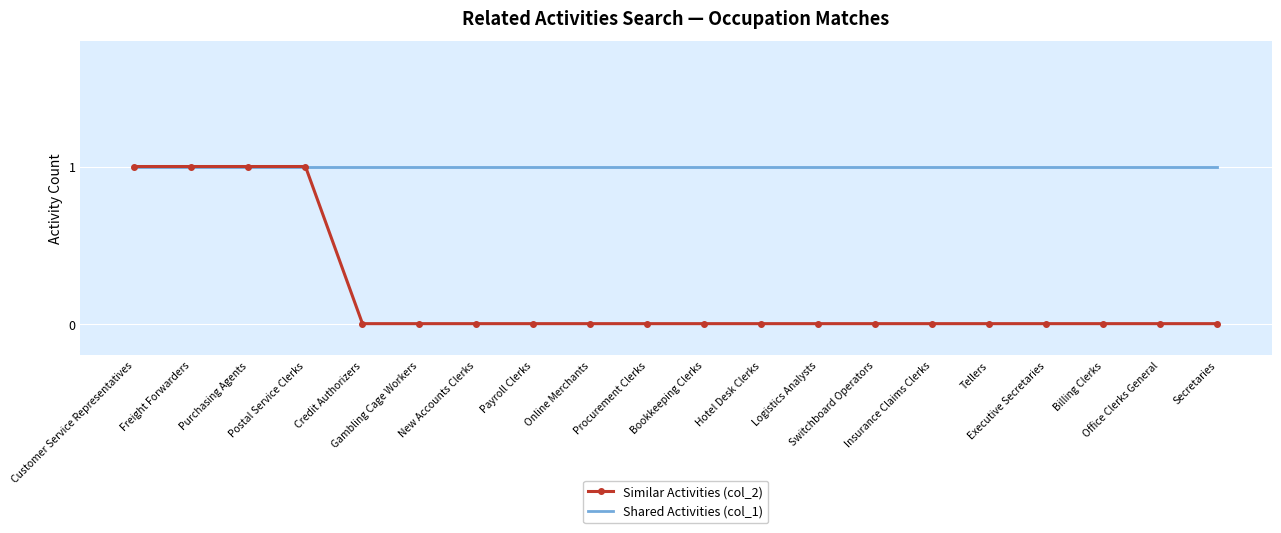

What is the greatest value displayed?

1